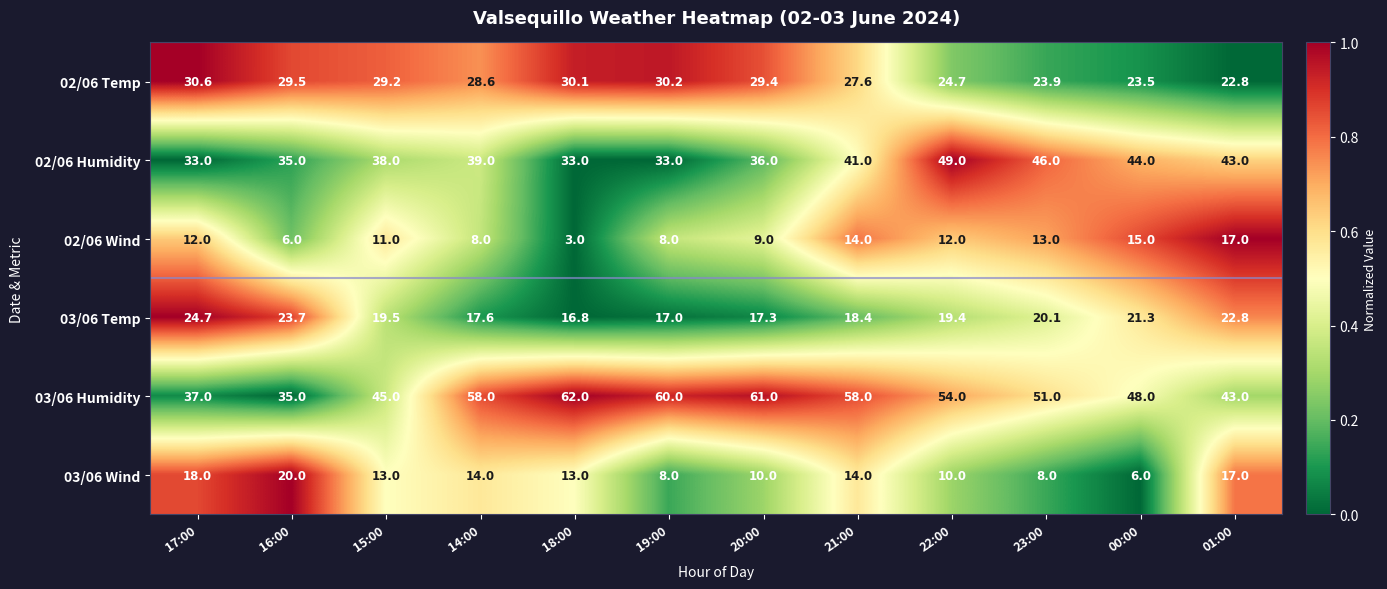

Rank the series by their maximum value, from lowest to highest.

02/06 Wind, 03/06 Wind, 03/06 Temp, 02/06 Temp, 02/06 Humidity, 03/06 Humidity